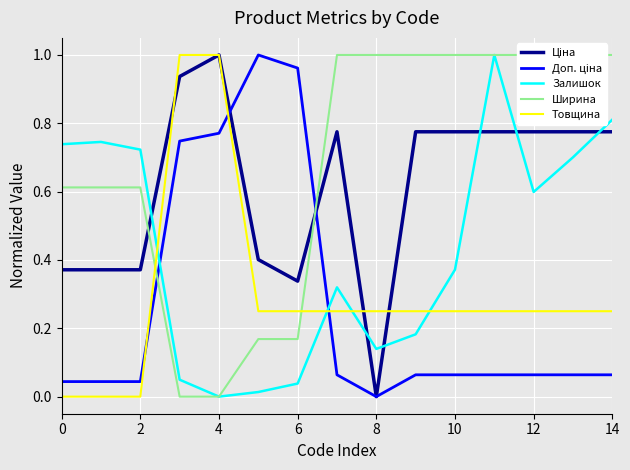

What are all the series names shown in the legend?

Ціна, Доп. ціна, Залишок, Ширина, Товщина